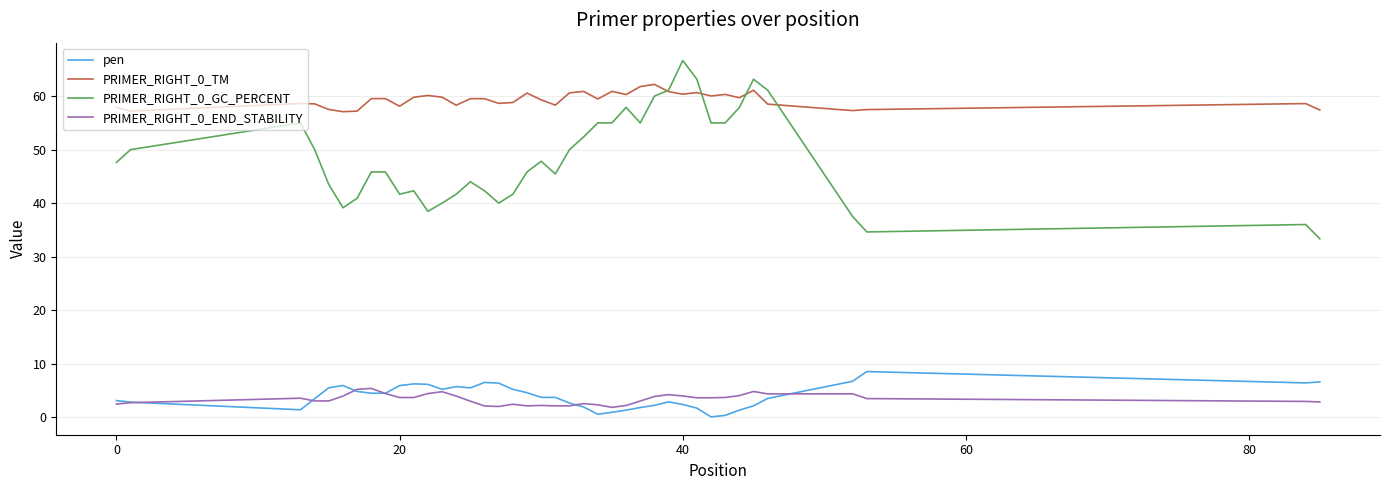

True or false: pen and PRIMER_RIGHT_0_GC_PERCENT cross at least once.

False